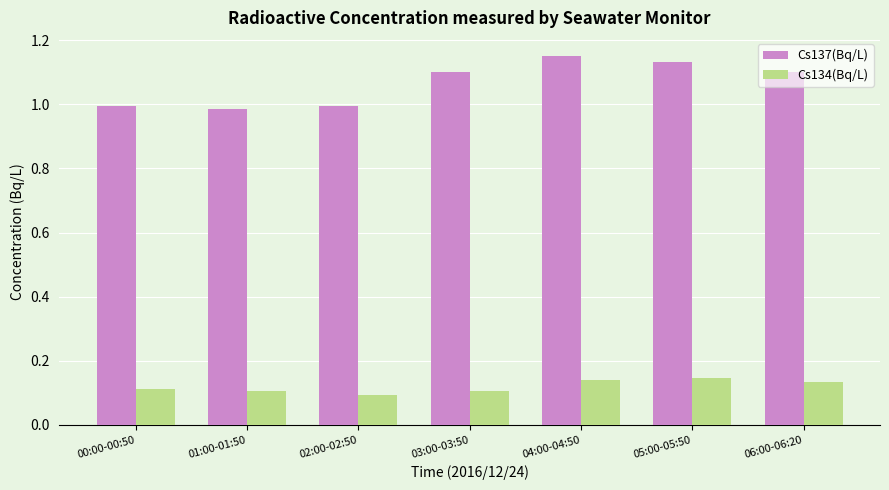

Which series has the widest spread of values?

Cs137(Bq/L)